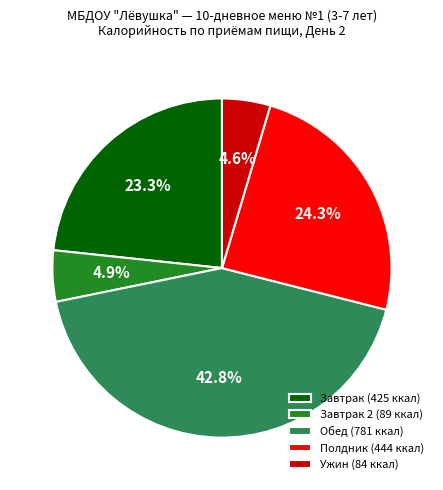

How much of the chart is everything except Ужин (84 ккал)?

95.4%